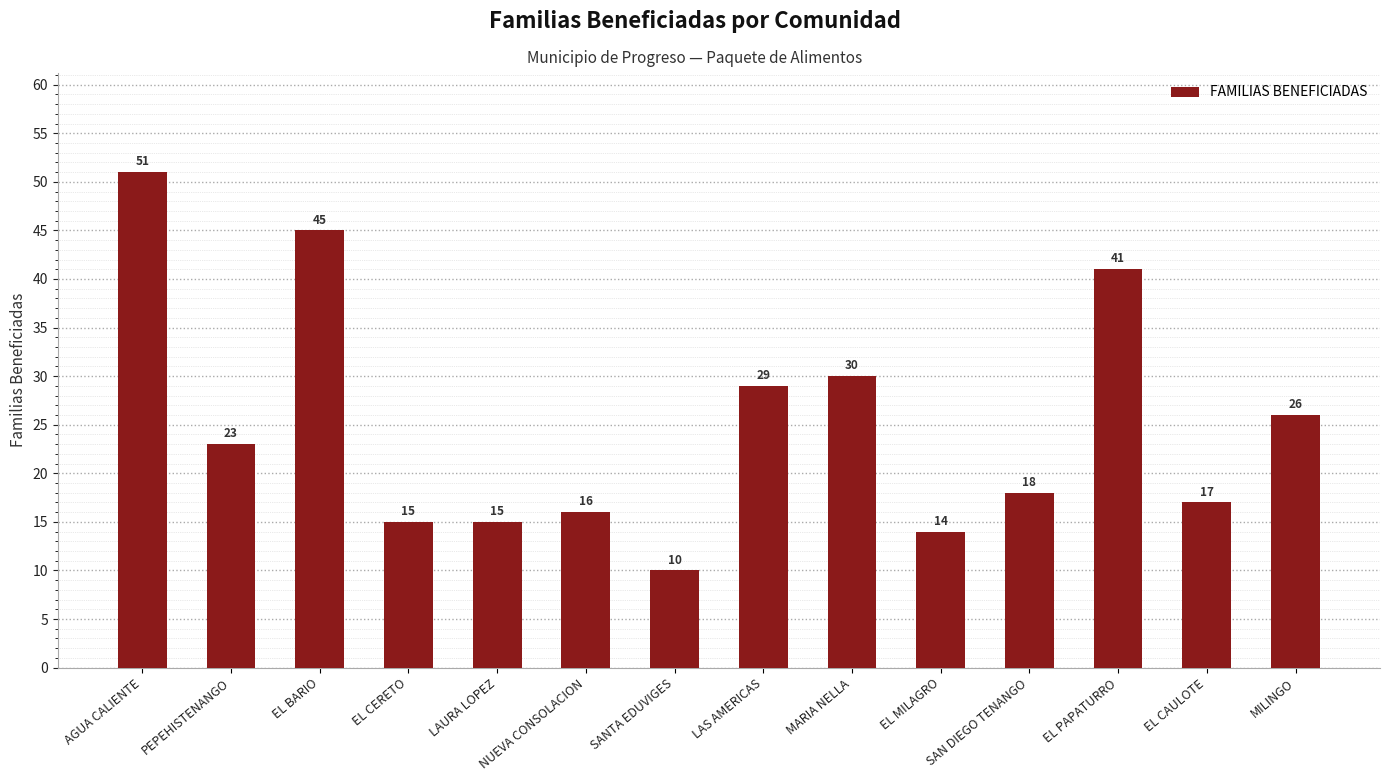

What is the label of the 9th bar from the right?

NUEVA CONSOLACION